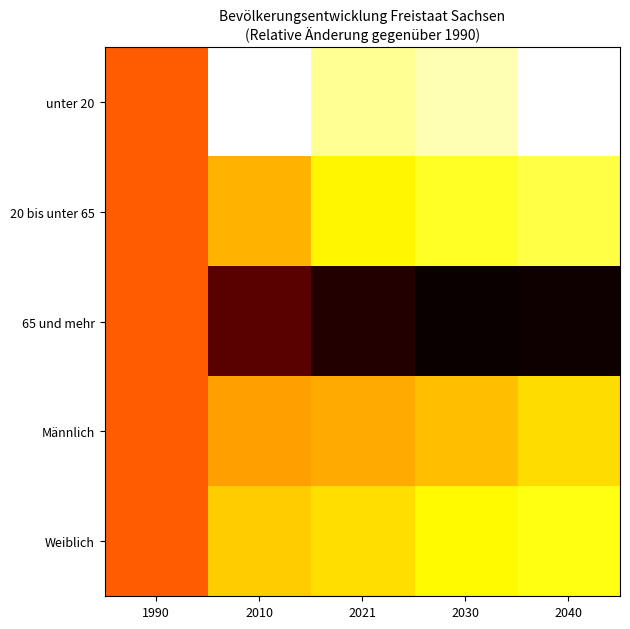

Which series changed the most between 1990 and 2021?

65 und mehr